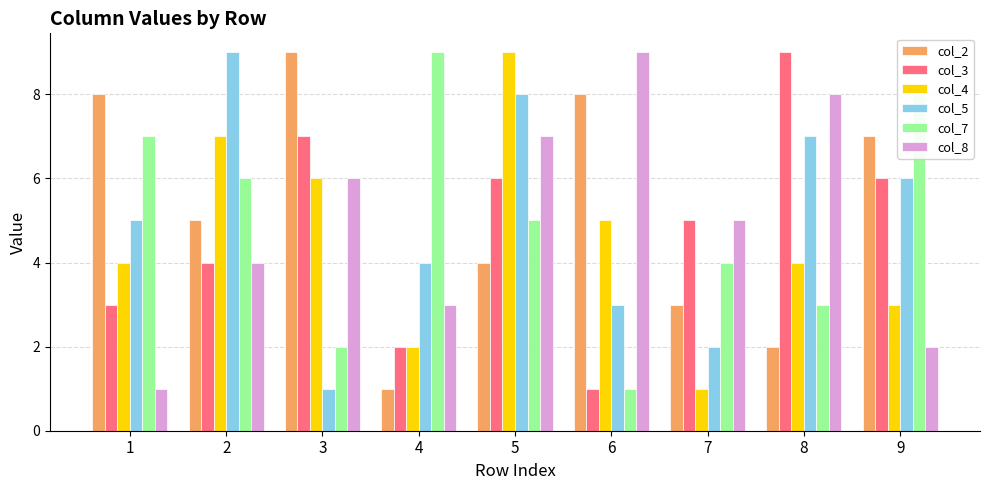

Where is col_7 nearest to the value 5?

5